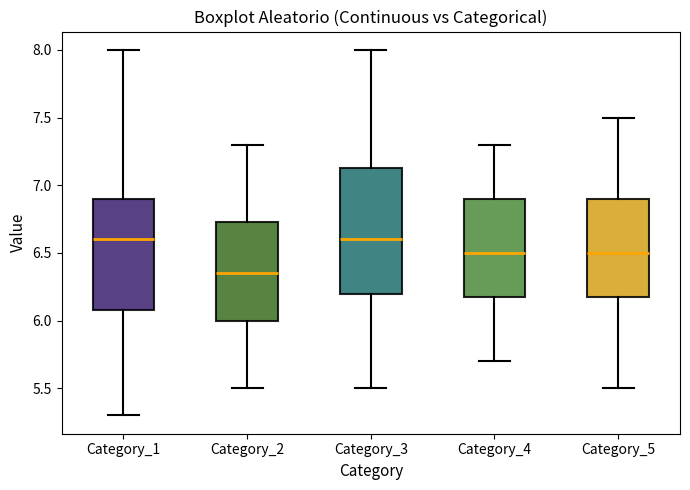

Which box is the tallest, from its lower edge to its upper edge?

Category_3